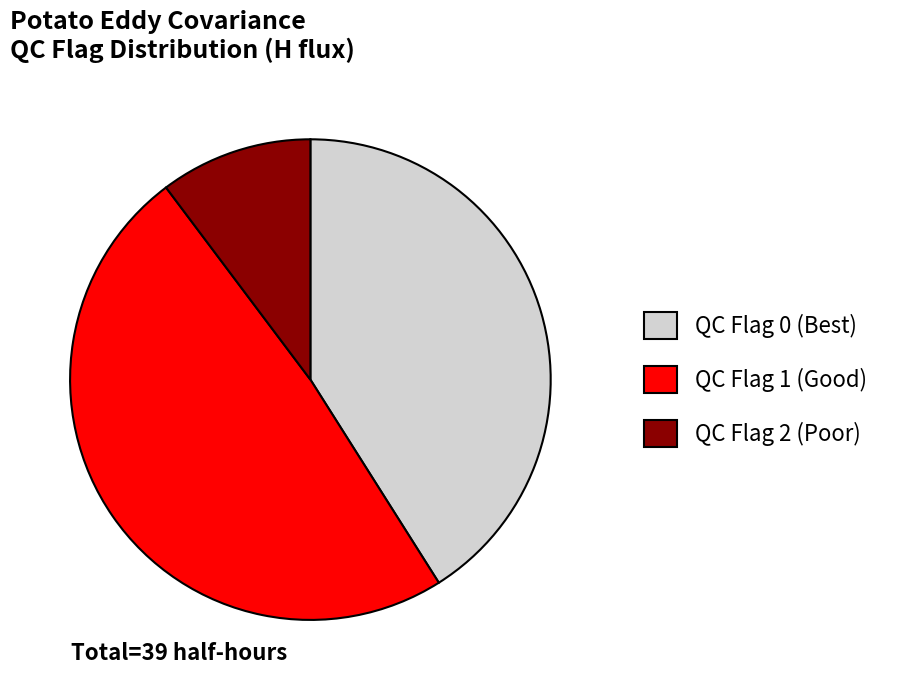

Rank the categories by value from highest to lowest.

QC Flag 1 (Good), QC Flag 0 (Best), QC Flag 2 (Poor)